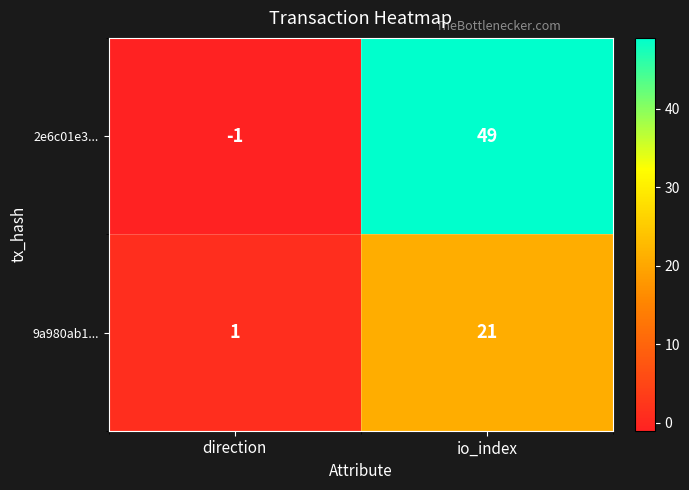

What is the sum of all 9a980ab1... values?

22